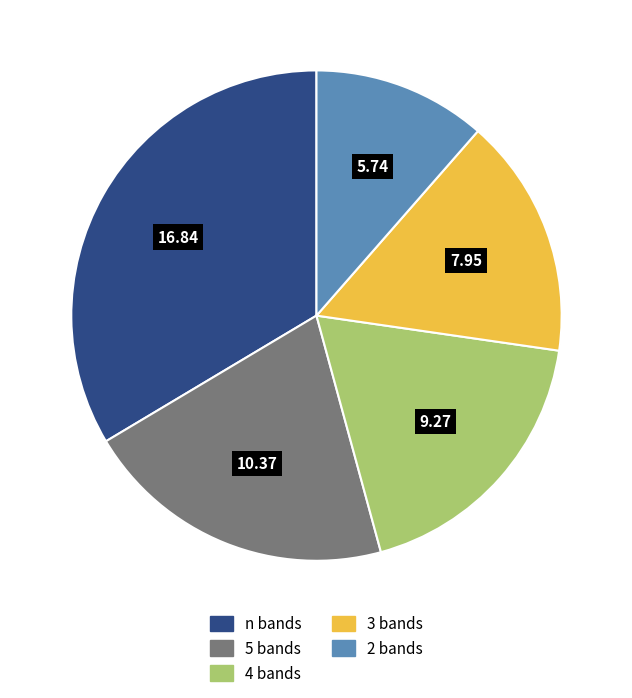

What is the largest slice in the pie chart?

n bands